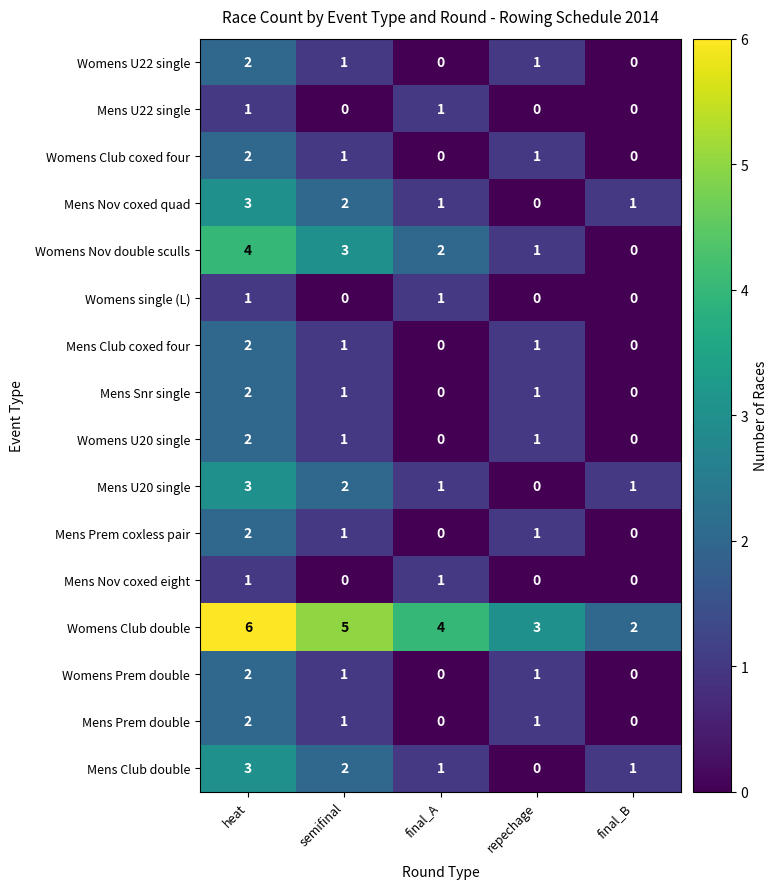

What is the spread (max minus min) of values at final_A?

4